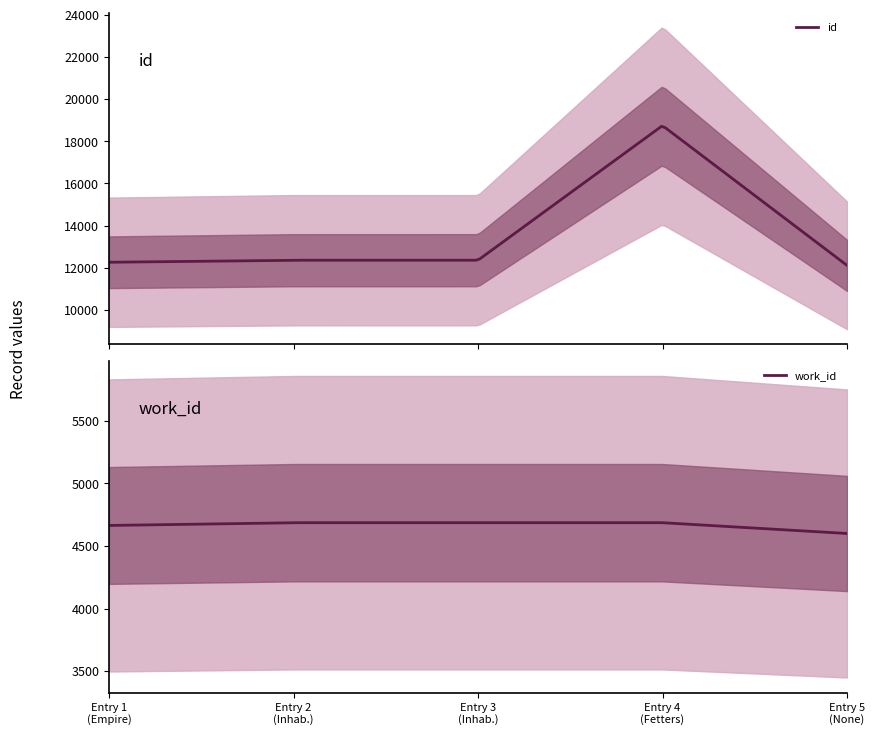

What are all the series names shown in the legend?

id, work_id